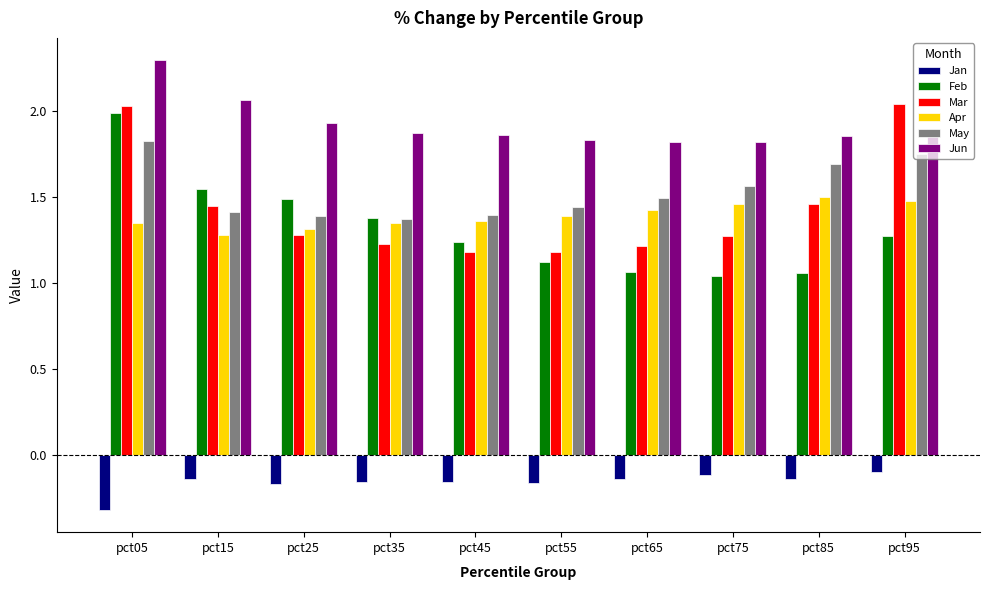

Count the Jun values in the range 1 to 2.

8